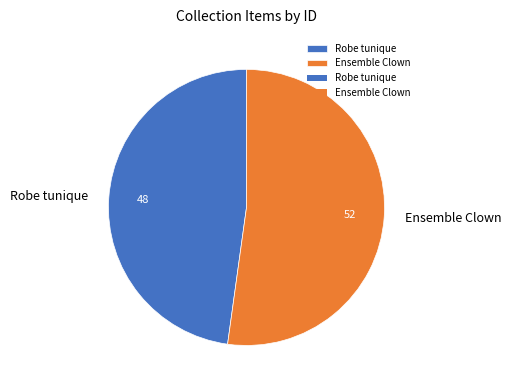

Which has a higher value, Ensemble Clown or Robe tunique?

Ensemble Clown